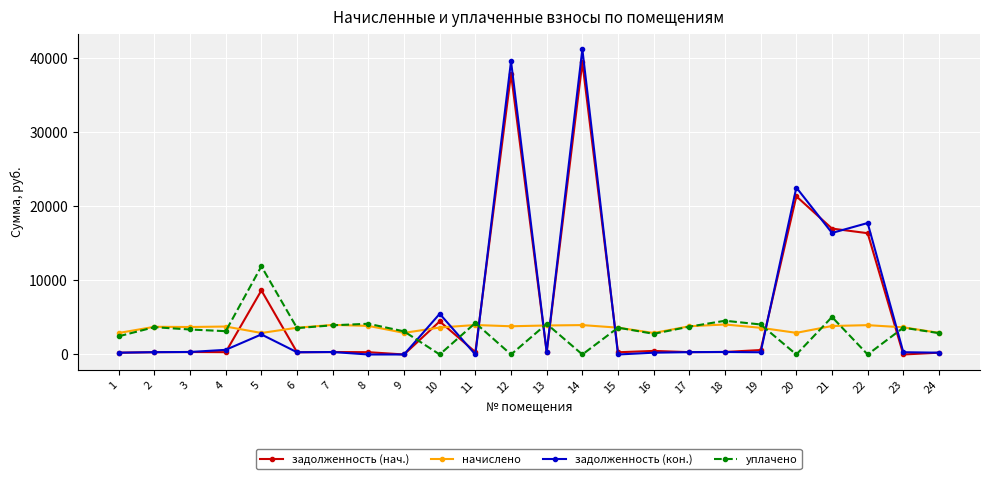

True or false: задолженность (нач.) has more than 1 points higher than both neighbors.

True